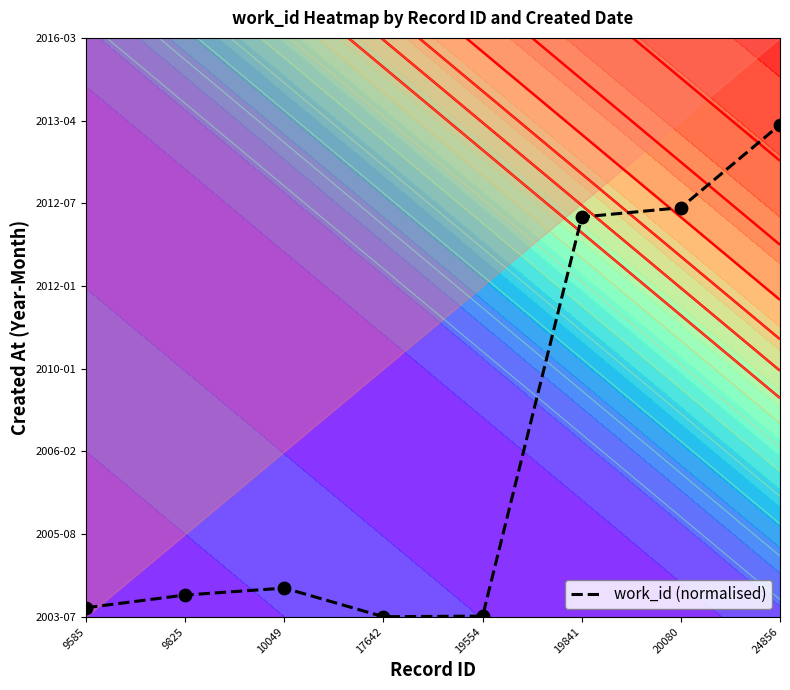

What is the difference between the second highest and second lowest values?

0.7